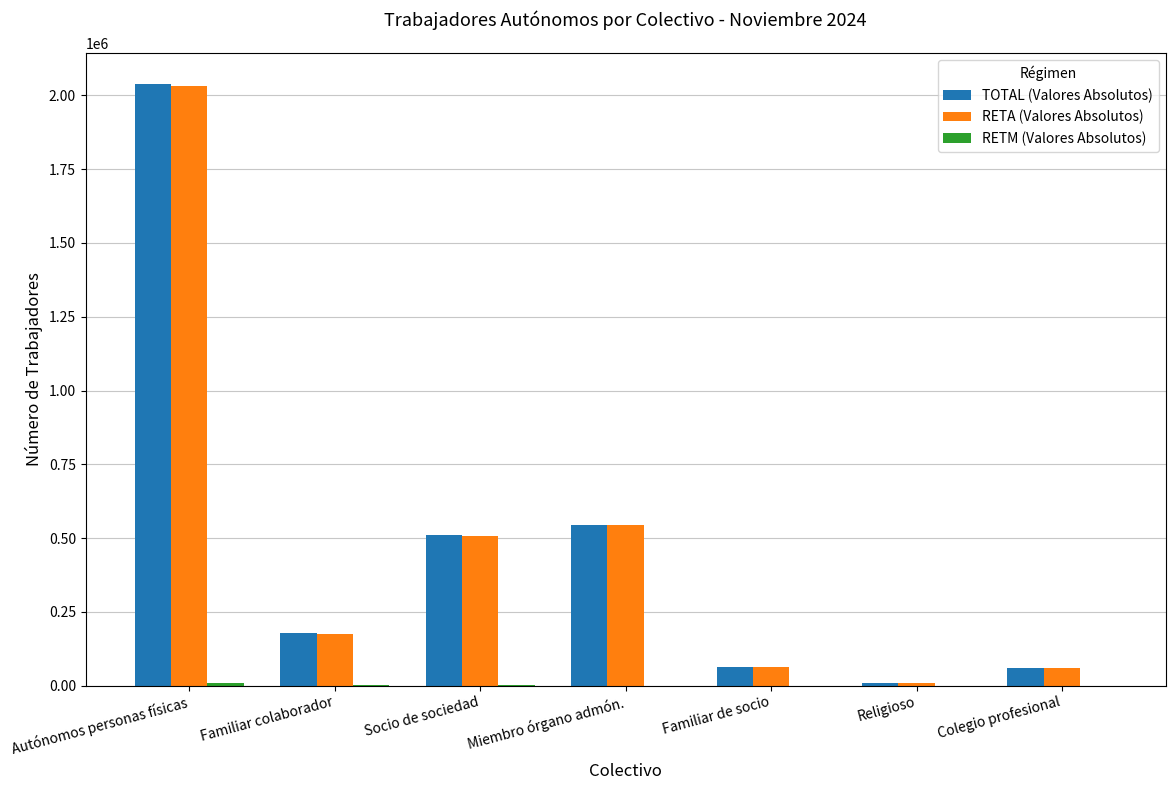

What is the sum of all RETA (Valores Absolutos) values?

3388557